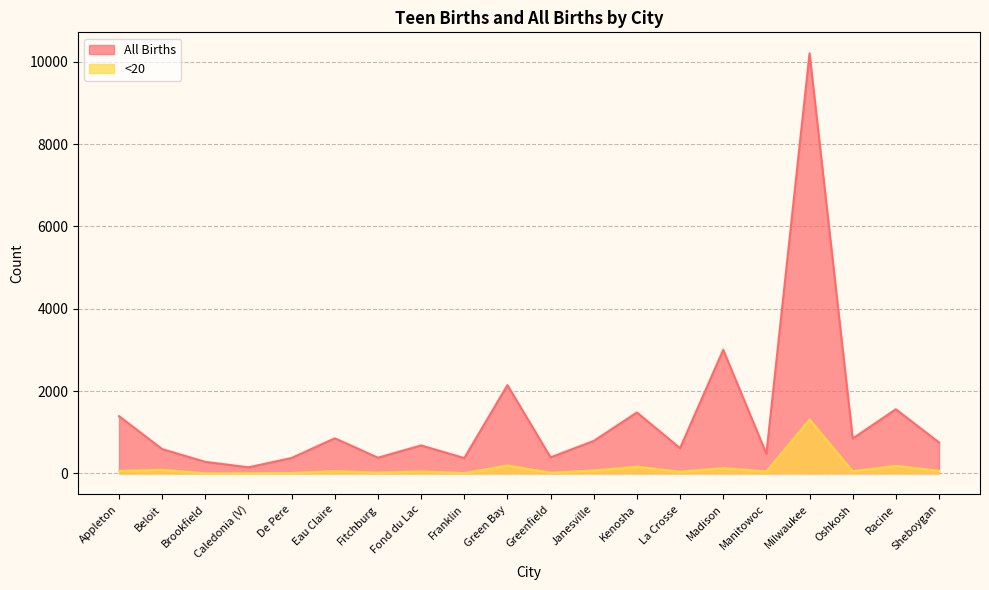

List the series in order of their overall mean, highest first.

All Births, <20